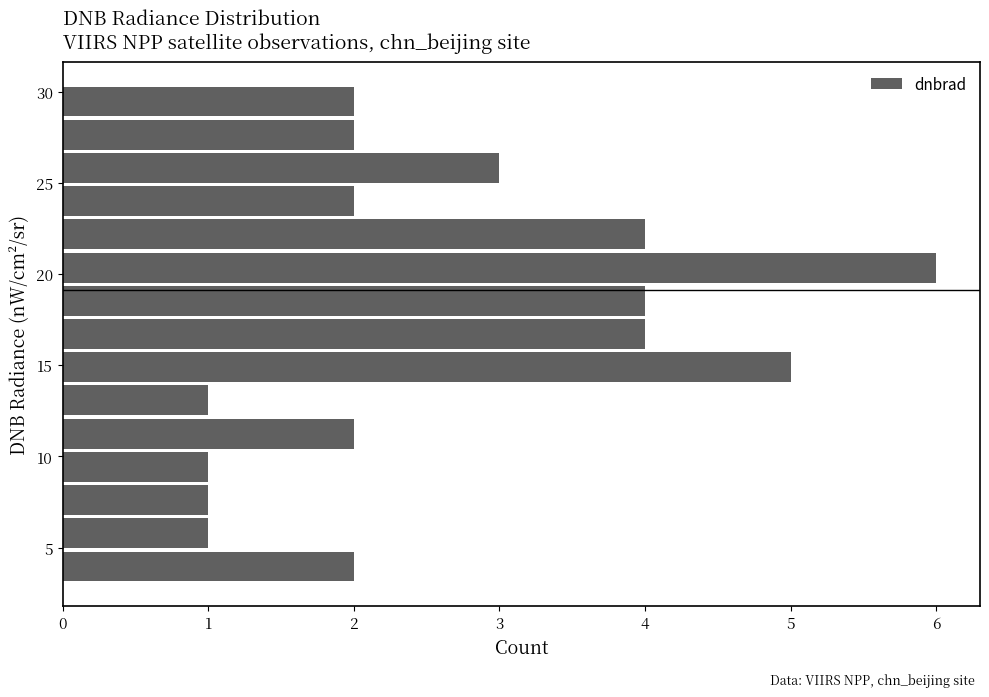

Read against the y-axis, roughly where is the centre of the longest bar?

20.5